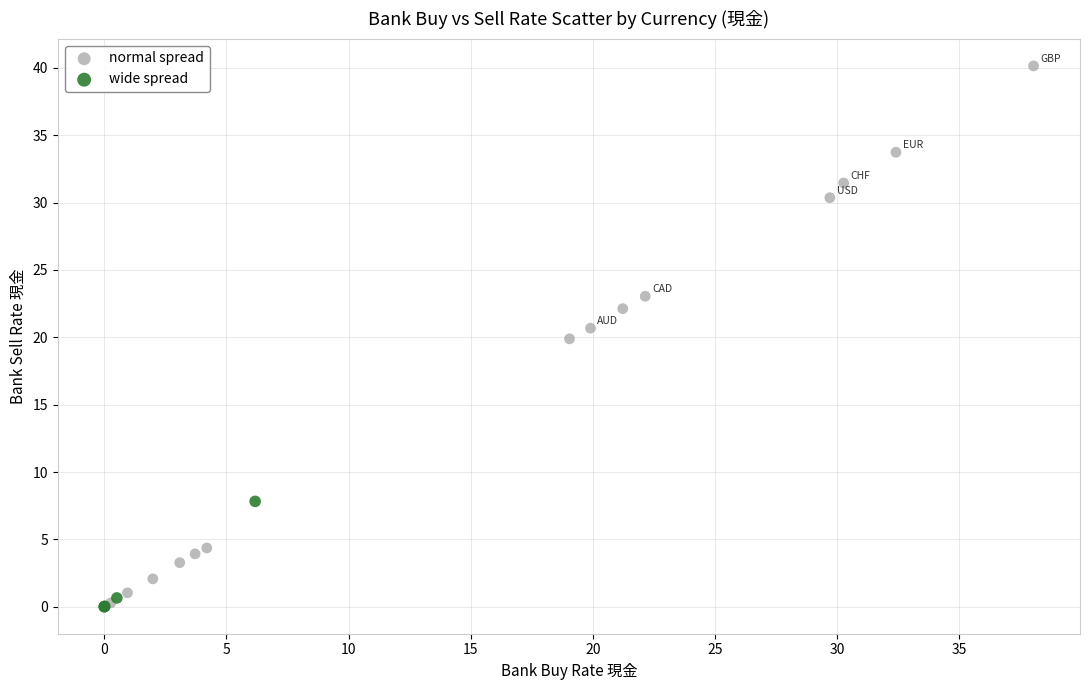

Which series has the widest spread of Y values?

normal spread